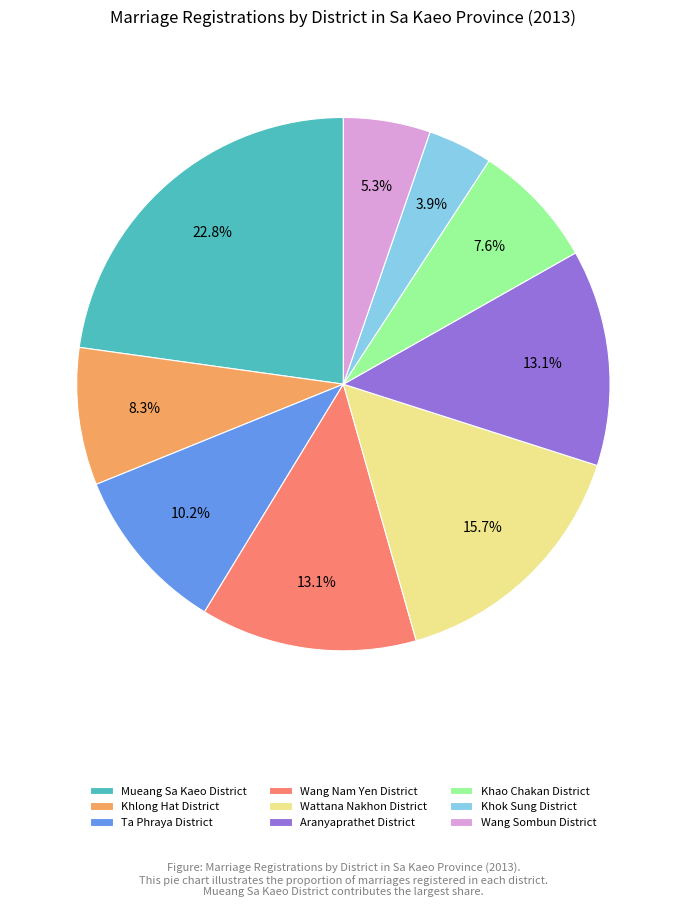

What percentage is the Wang Nam Yen District slice, to the nearest percent?

13%